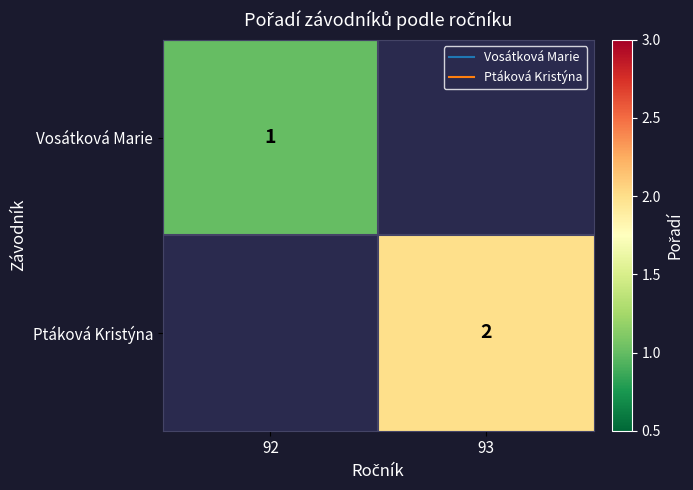

At which category does the chart reach its peak across all series?

93